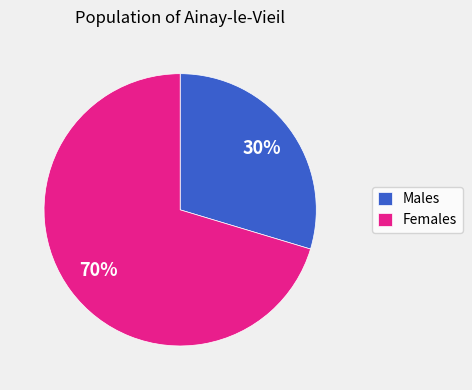

Which category has the smallest portion of the pie?

Males